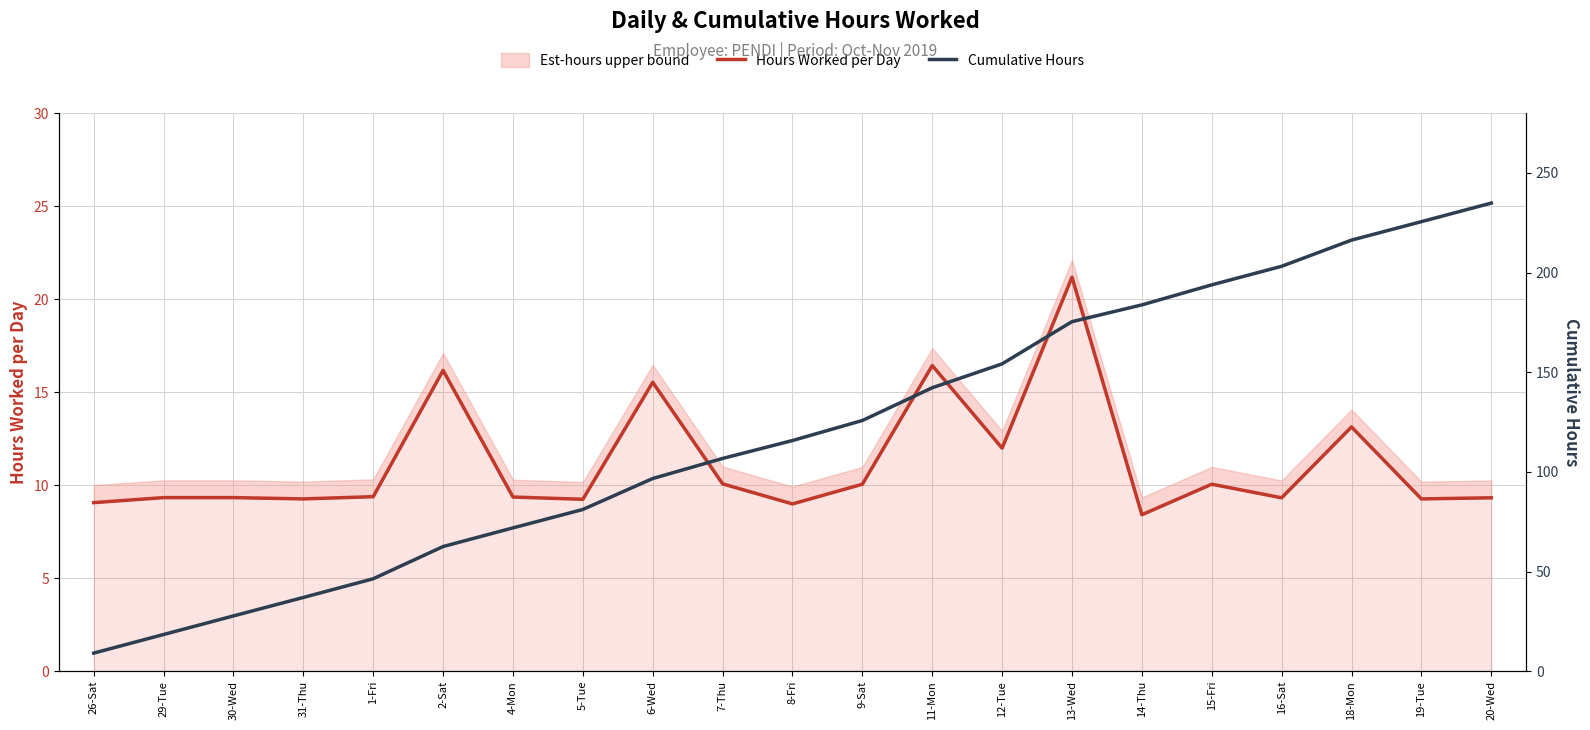

Is it true that Cumulative Hours equals 46.4 at 1-Fri?

True